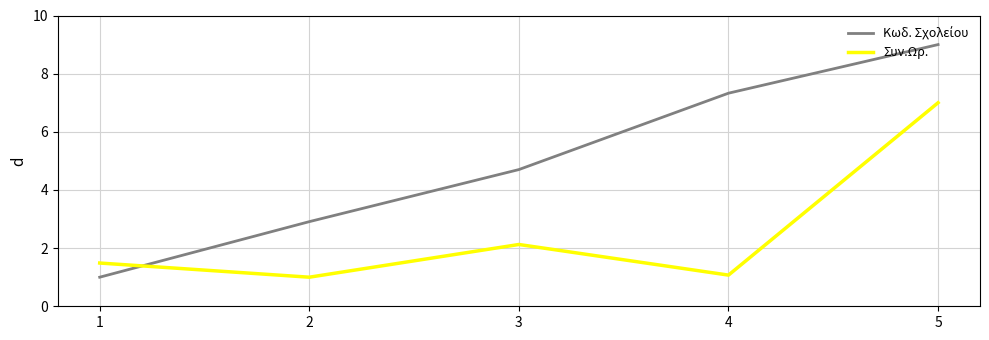

The value of Συν.Ωρ. at 5 is 7.0. True or false?

True